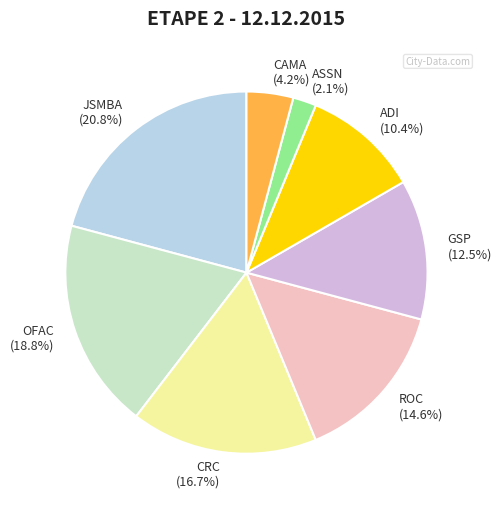

Approximately how many times larger is the value at ADI compared to ASSN?

5.0